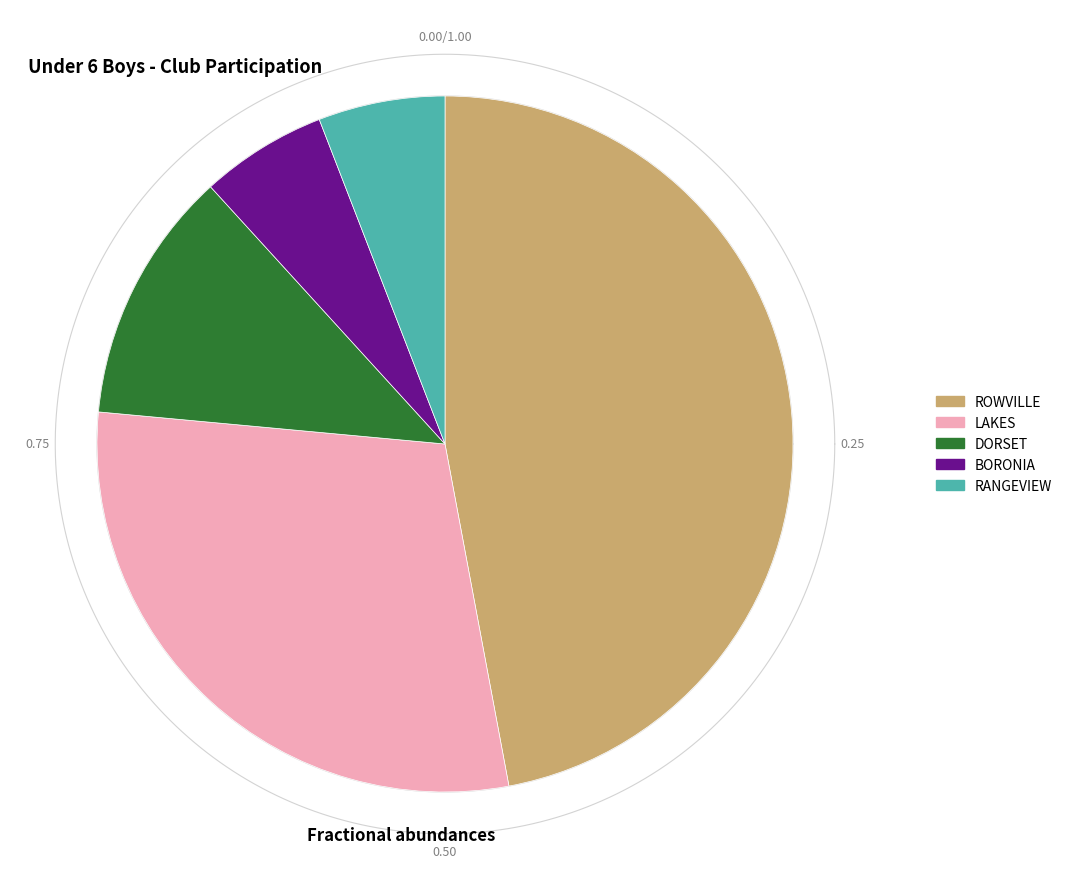

Combined, what portion of the pie is BORONIA and LAKES?

35.3%